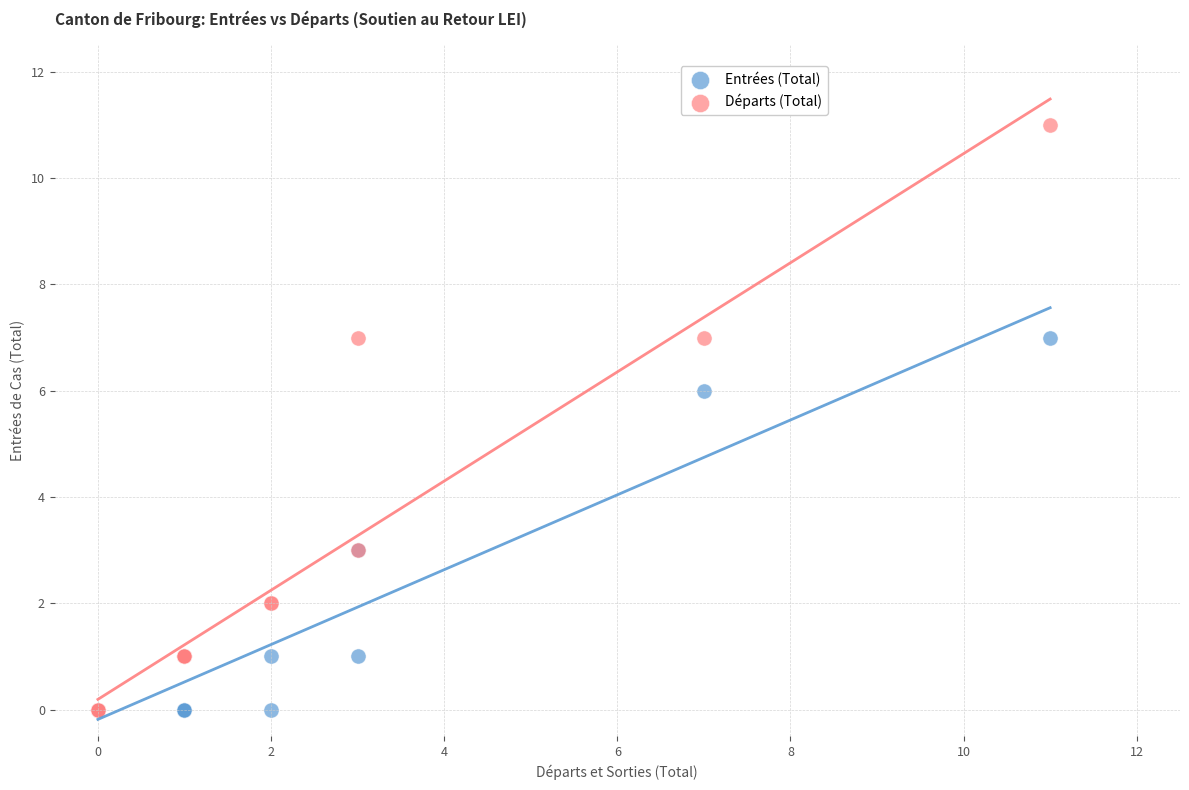

What are all the series names shown in the legend?

Entrées (Total), Départs (Total)